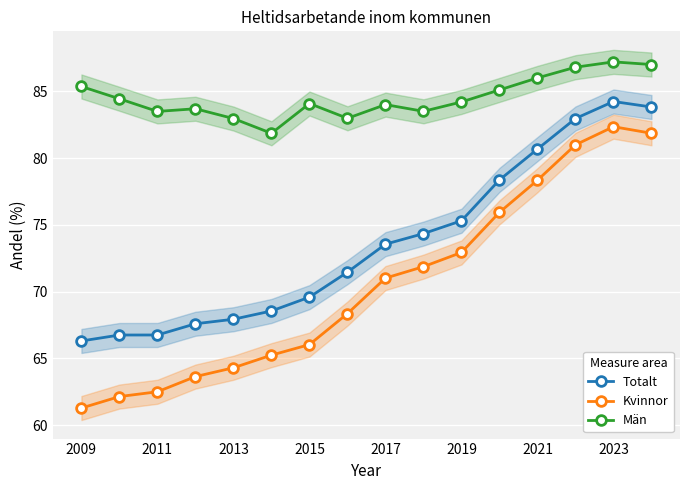

True or false: Totalt and Män intersect in this chart.

False